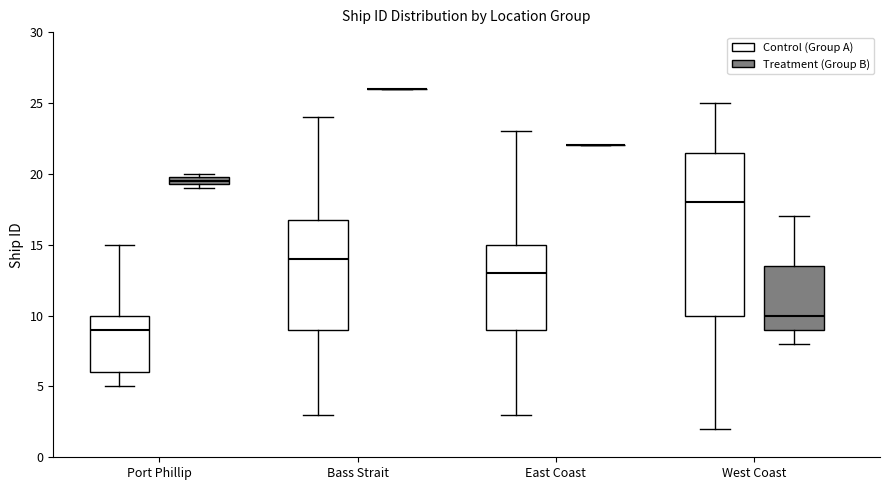

Where is the upper edge of the box for Port Phillip (Treatment (Group B)) on the y-axis? The values are not printed on the chart, so give them approximately, as read against the axis.

20.0